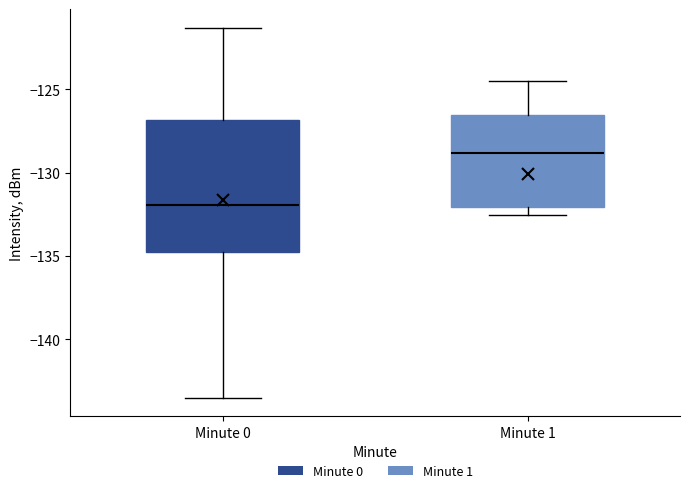

Comparing the boxes themselves (not the whiskers), which one is the tallest?

Minute 0